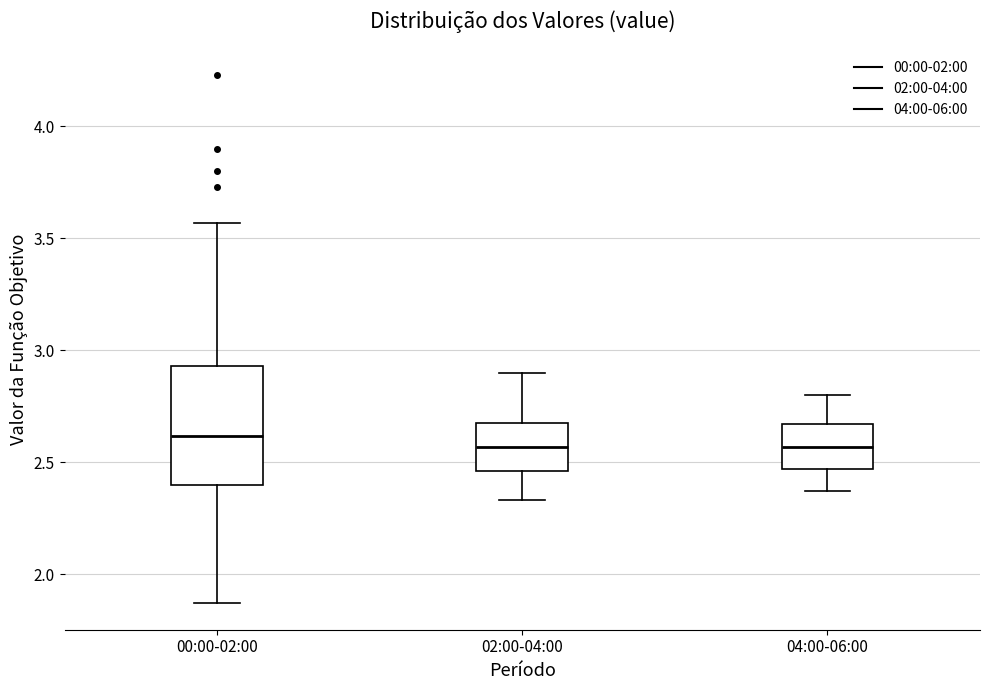

Reading left to right, transcribe this box plot: for each box, give where its median line is, the range the box spans, and where its two whiskers end, as read against the y-axis. The values are not printed on the chart, so give them approximately, as read against the axis.

00:00-02:00: median 2.60, box 2.40 to 2.95, whiskers 1.85 to 3.55
02:00-04:00: median 2.55, box 2.45 to 2.70, whiskers 2.35 to 2.90
04:00-06:00: median 2.55, box 2.45 to 2.65, whiskers 2.35 to 2.80